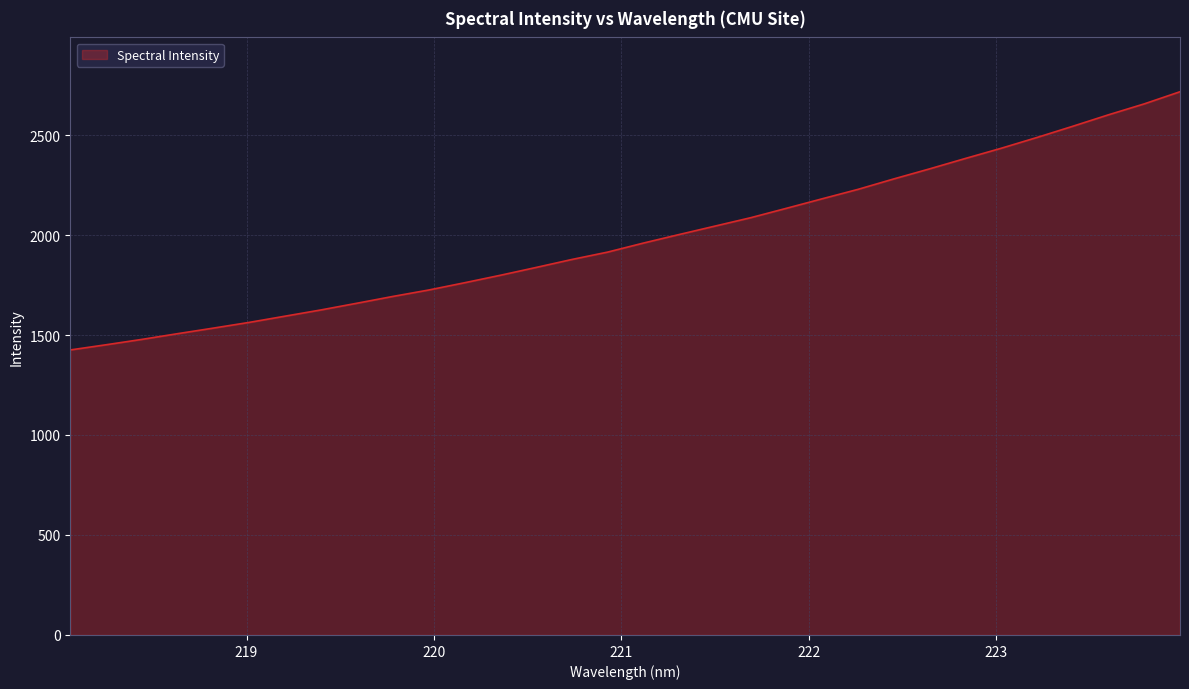

Does the chart have visible grid lines?

Yes